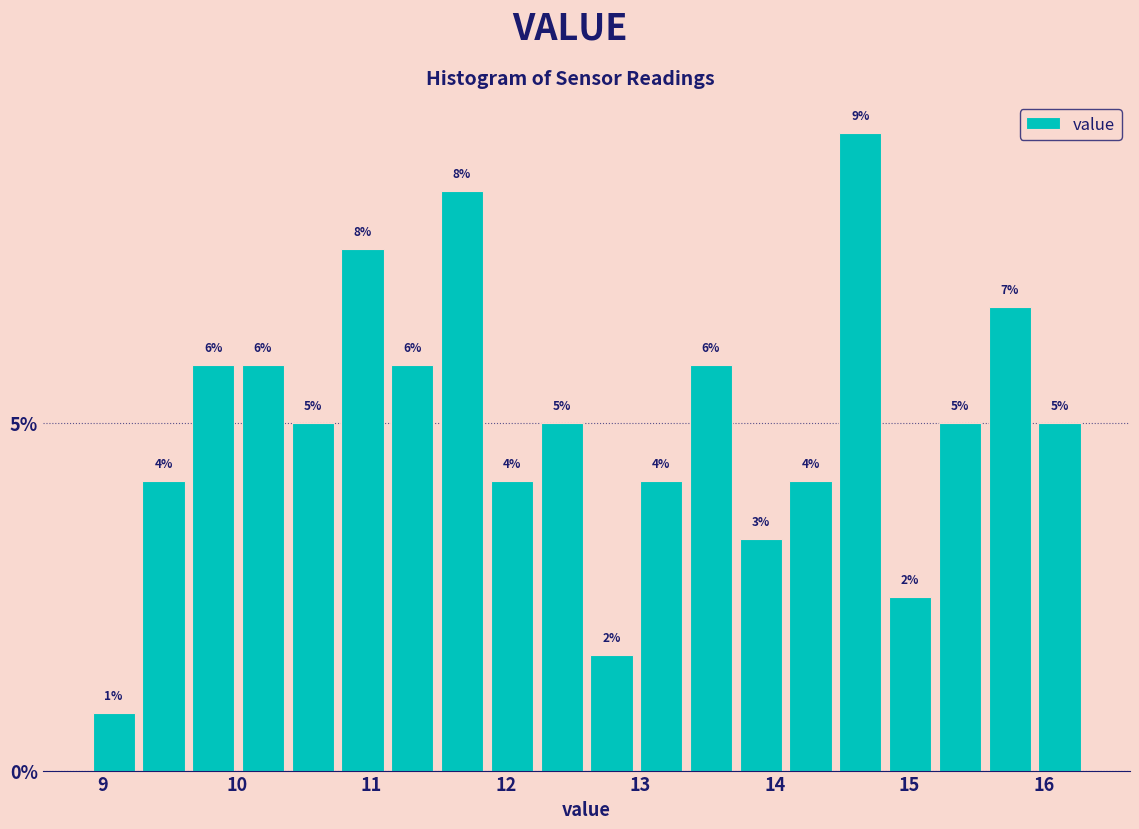

Read against the x-axis, roughly where is the centre of the tallest bar?

14.6